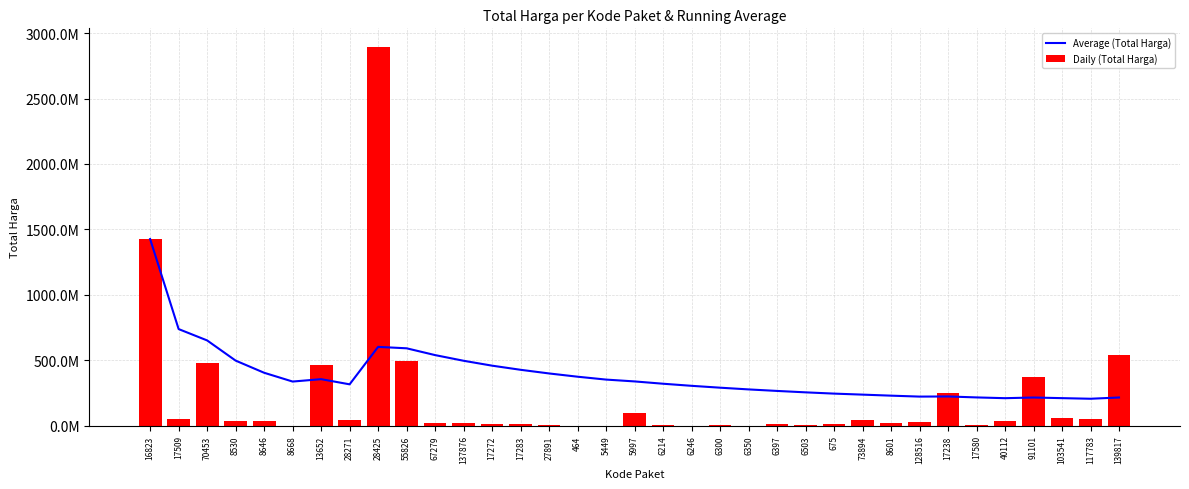

How many data points in Daily (Total Harga) are above 27412000?

17